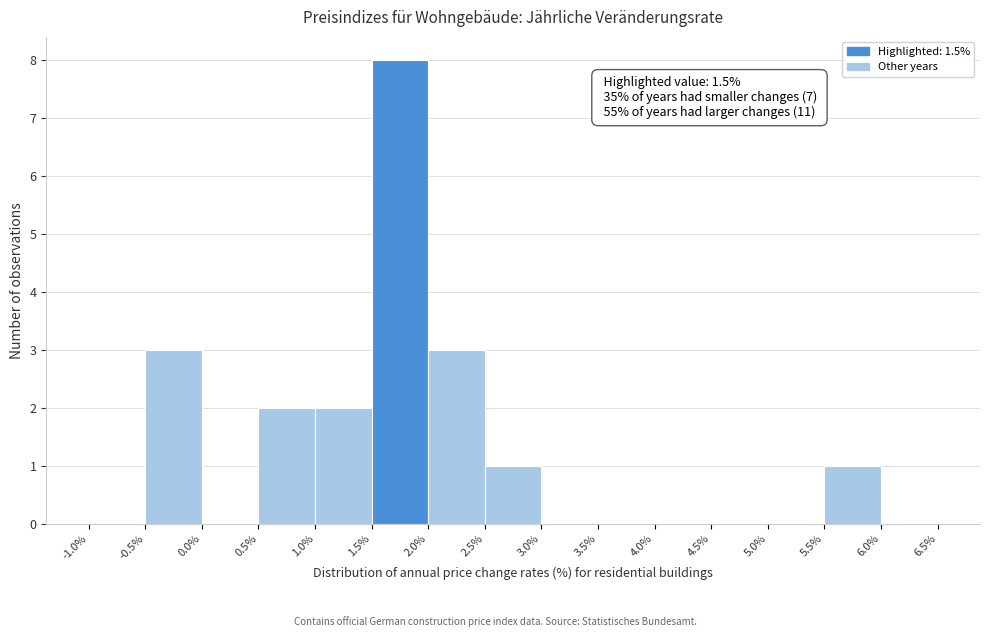

Over which range of the x-axis is the bar tallest?

1.5% to 2.0%